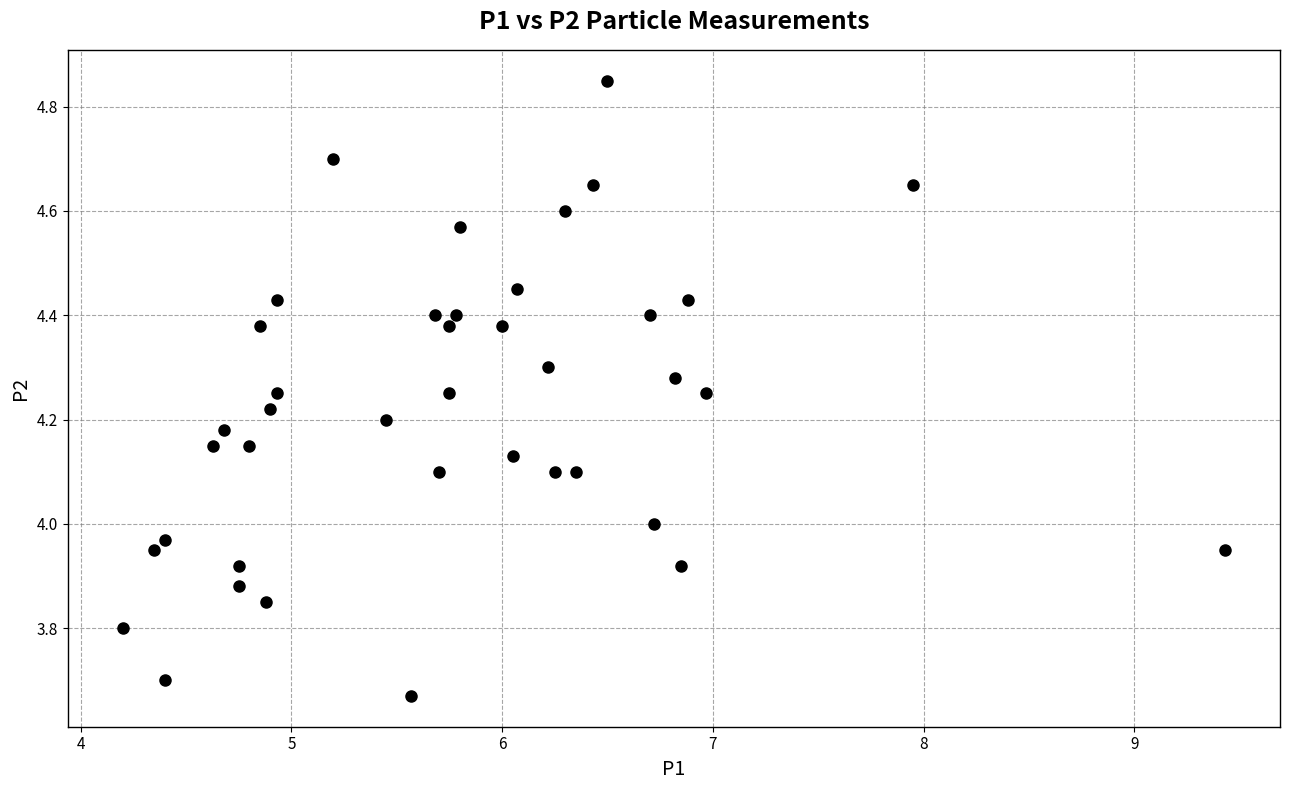

What is the range of Y values (max minus min)?

1.2